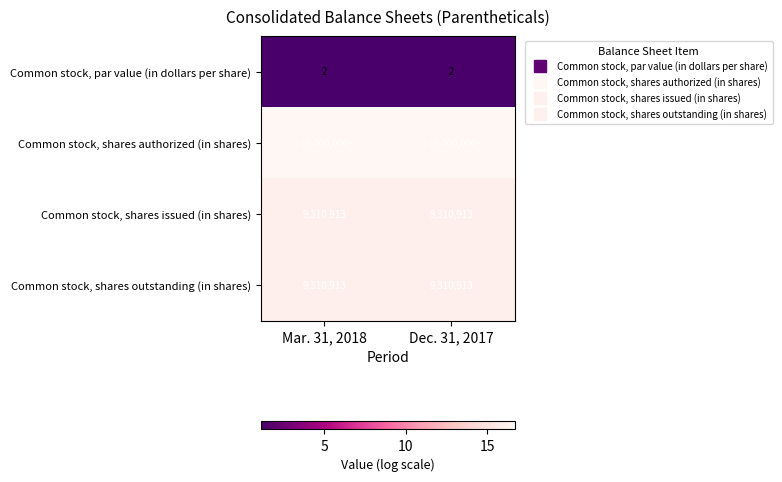

Is the value of Common stock, shares outstanding (in shares) at Dec. 31, 2017 greater than the value of Common stock, shares authorized (in shares) at Mar. 31, 2018?

No